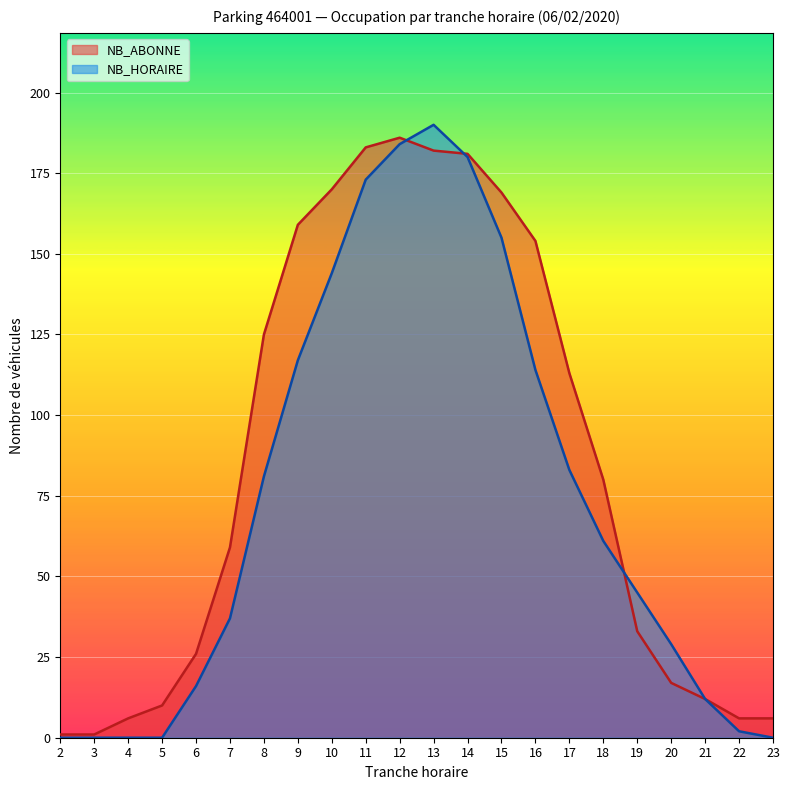

Which series ends up on top after the final intersection of NB_ABONNE and NB_HORAIRE?

NB_HORAIRE